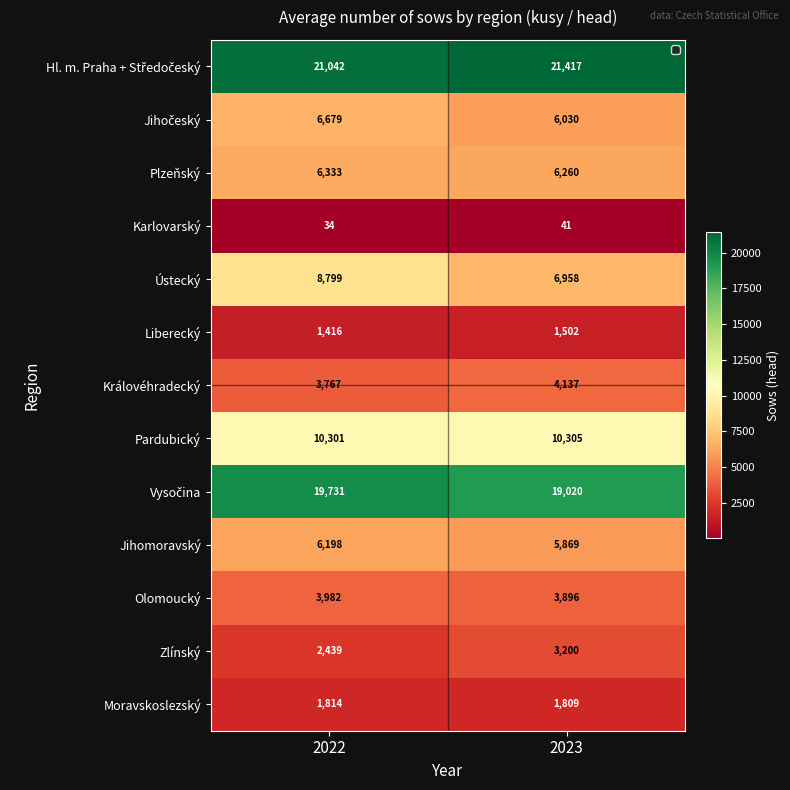

How many series are shown in this chart?

13